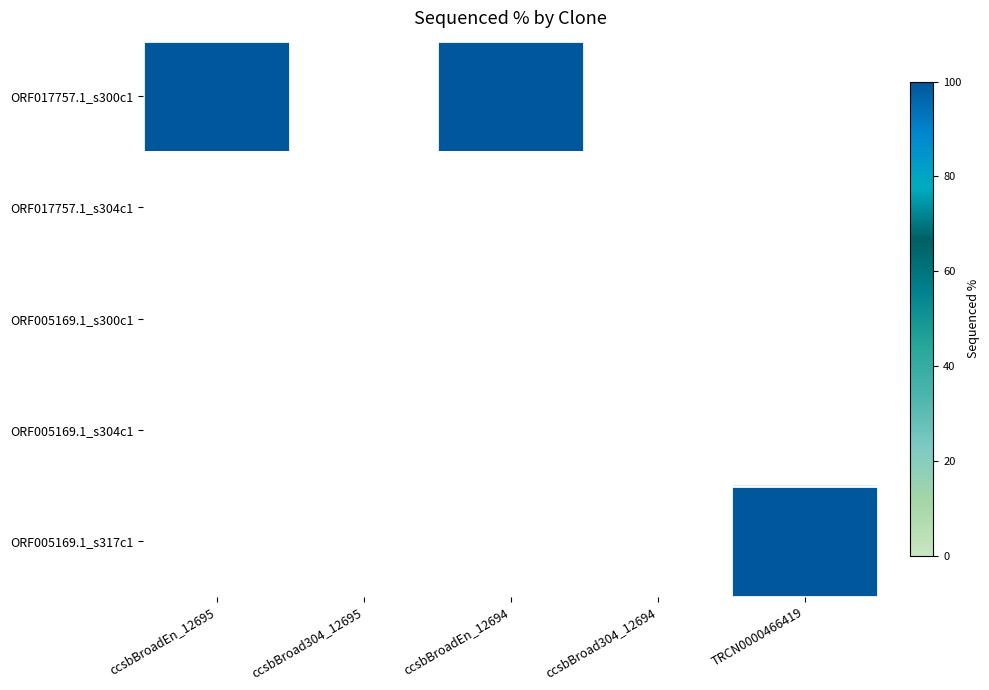

The value of ccsbBroadEn_12695 at 0 is 23. True or false?

False